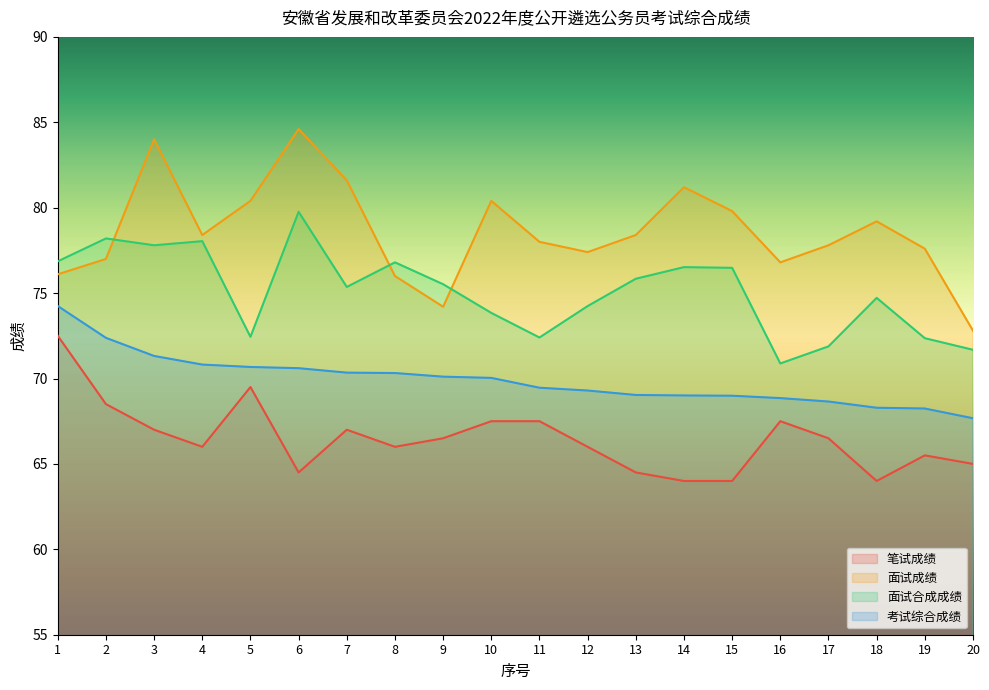

What is the total value across all series at 5?

293.0